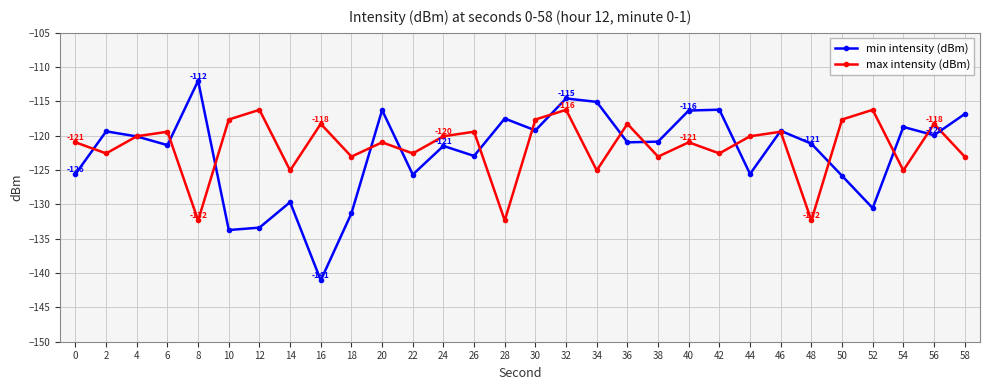

Rank the series at 28 from highest to lowest value.

min intensity (dBm), max intensity (dBm)